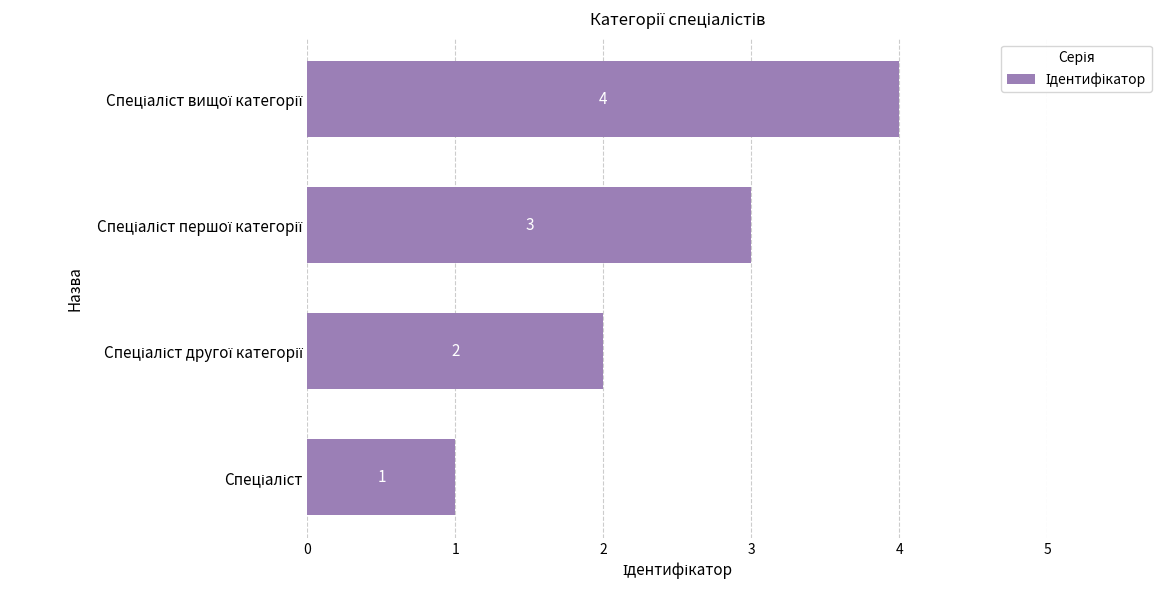

Count the values in the range 2 to 4.

3